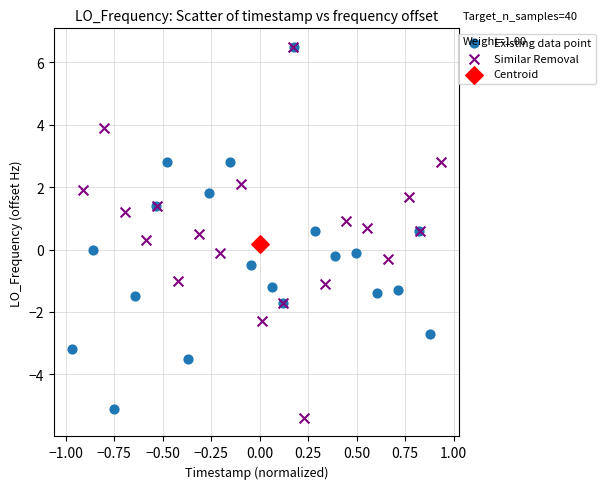

What are all the series names shown in the legend?

Existing data point, Similar Removal, Centroid